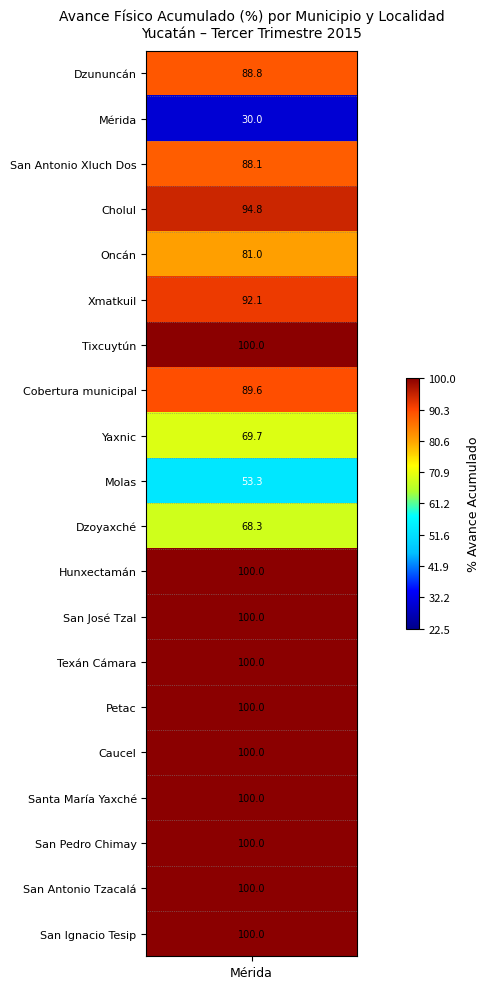

What is the change in value from San Antonio Xluch Dos to Hunxectamán?

+11.9